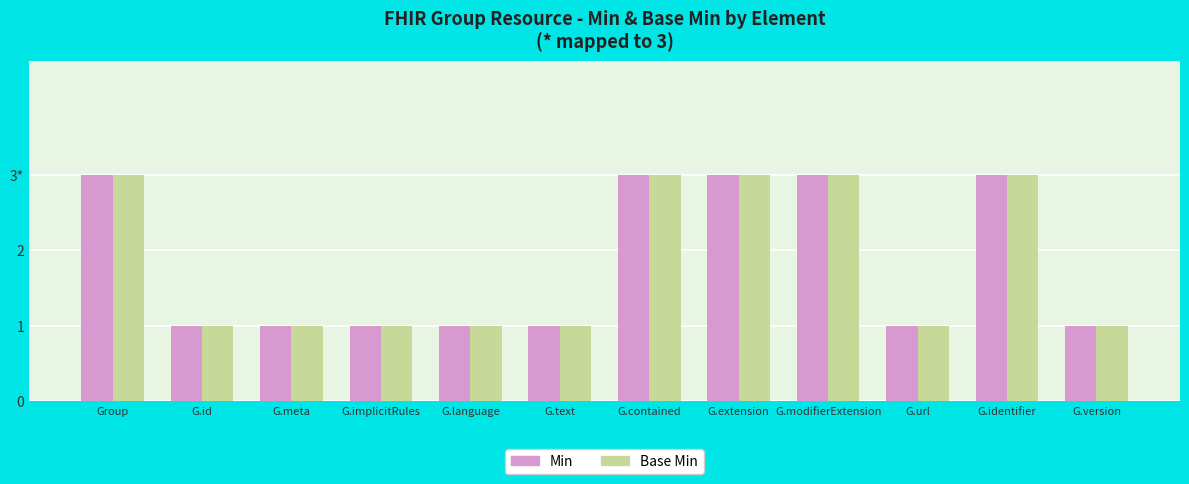

Does the chart contain stacked bars?

No